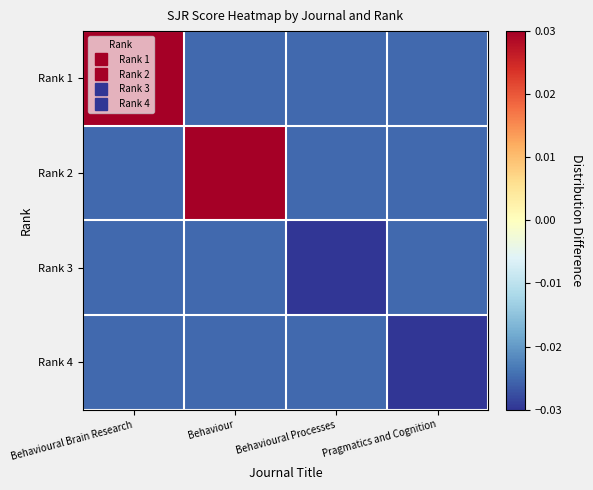

What is the spread (max minus min) of values at Behavioural Brain Research?

0.5